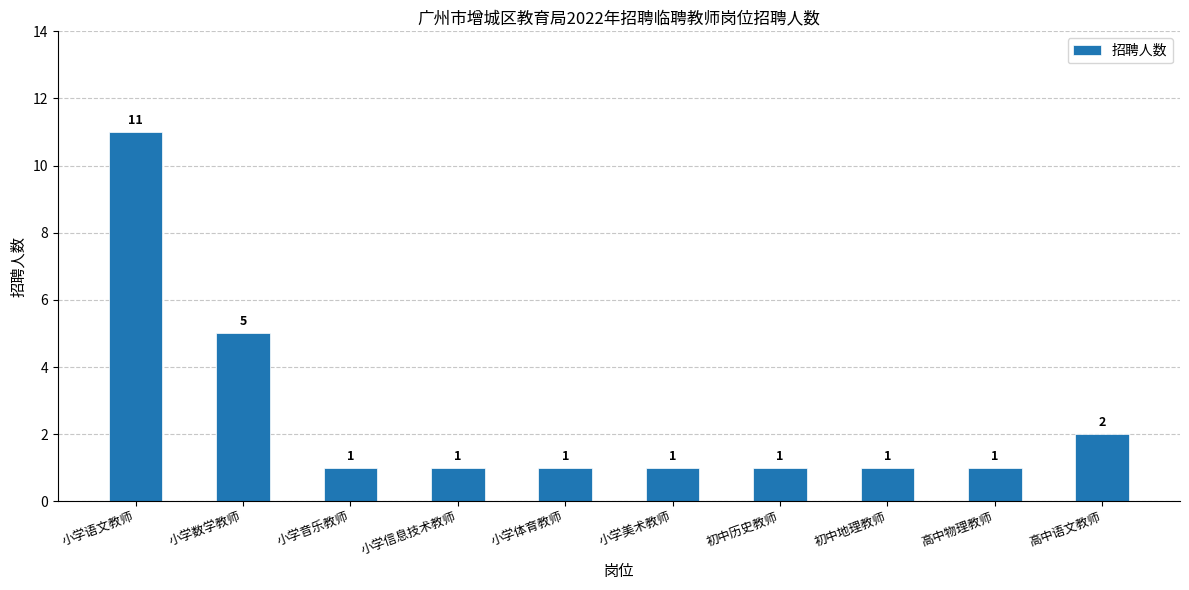

What is the difference between the values at 高中语文教师 and 初中地理教师?

1